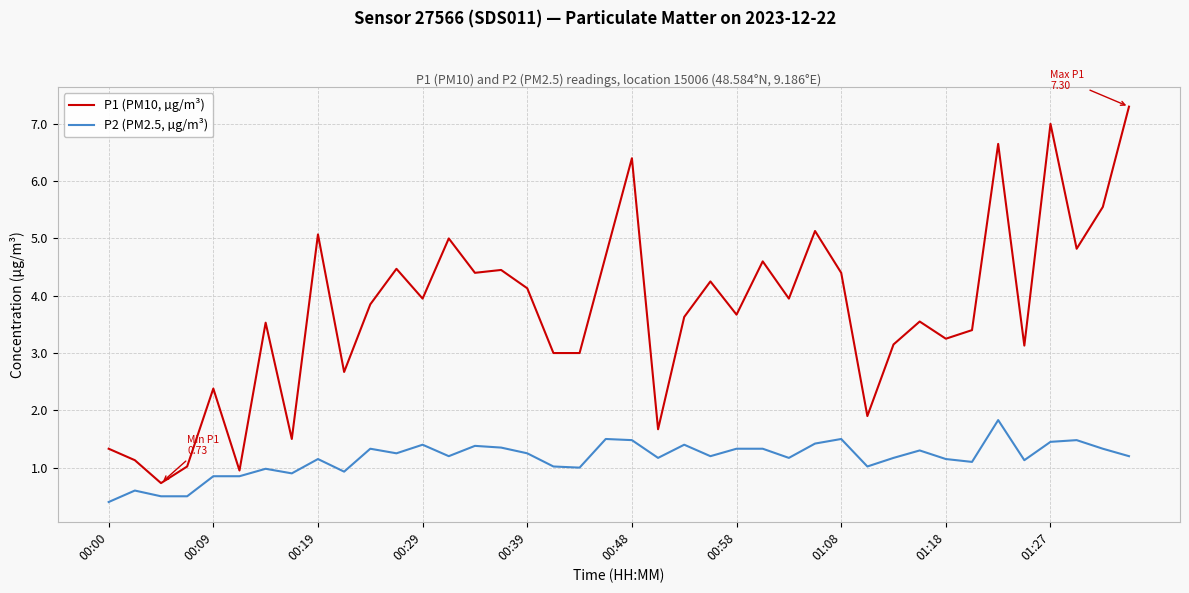

What is the maximum value shown in the chart?

7.3